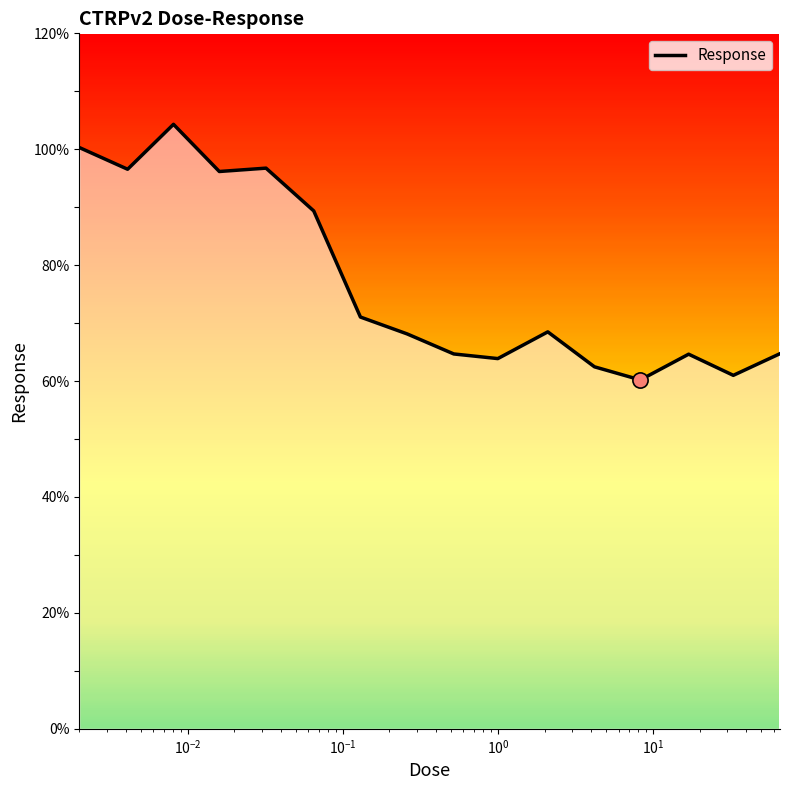

What is the difference between the maximum and minimum values?

44.1